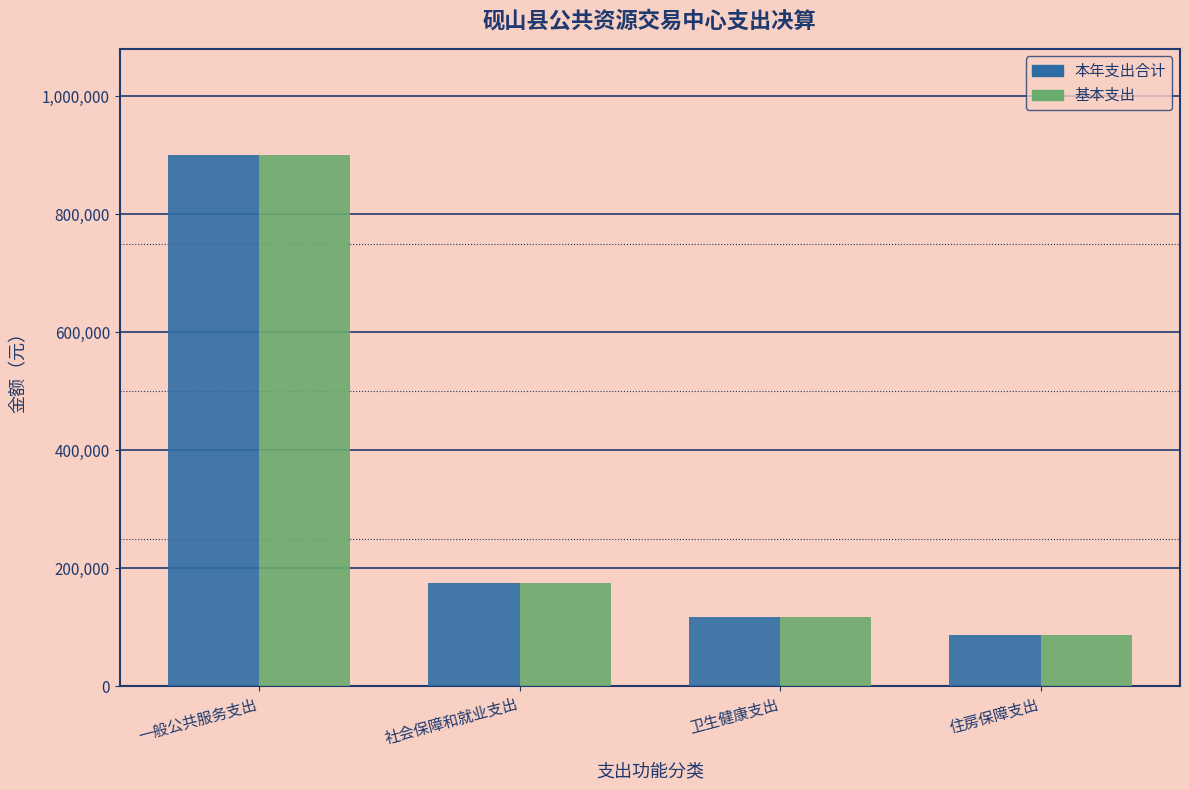

What is the approximate value of 基本支出 at 一般公共服务支出?

900460.1